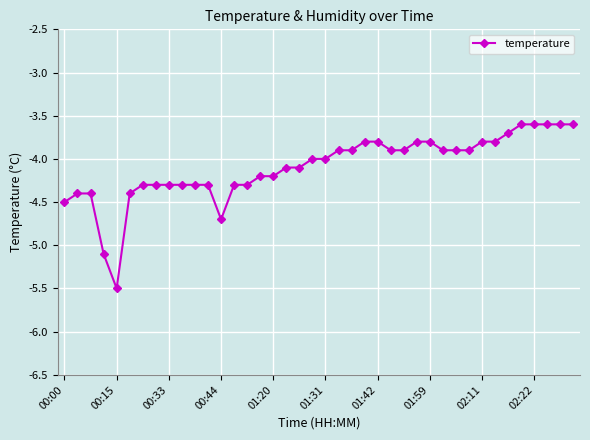

What is the value of the 21st point from the left?

-4.0